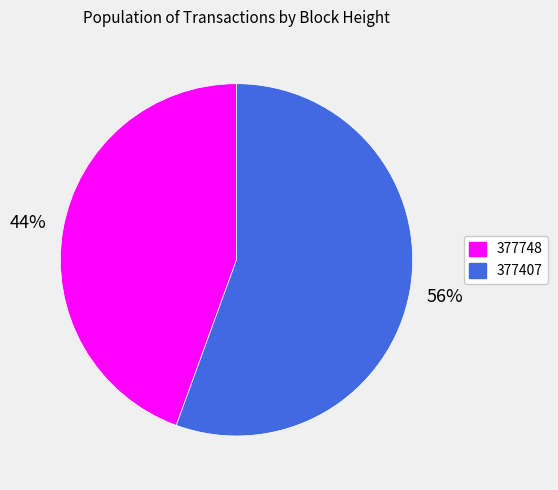

Is it true that 377407 is 56% of the pie?

True